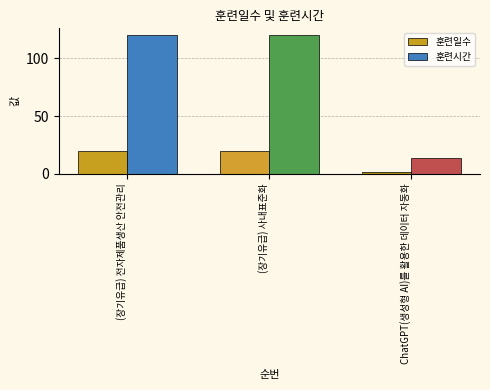

The value of 훈련시간 at 2 is 120. True or false?

True